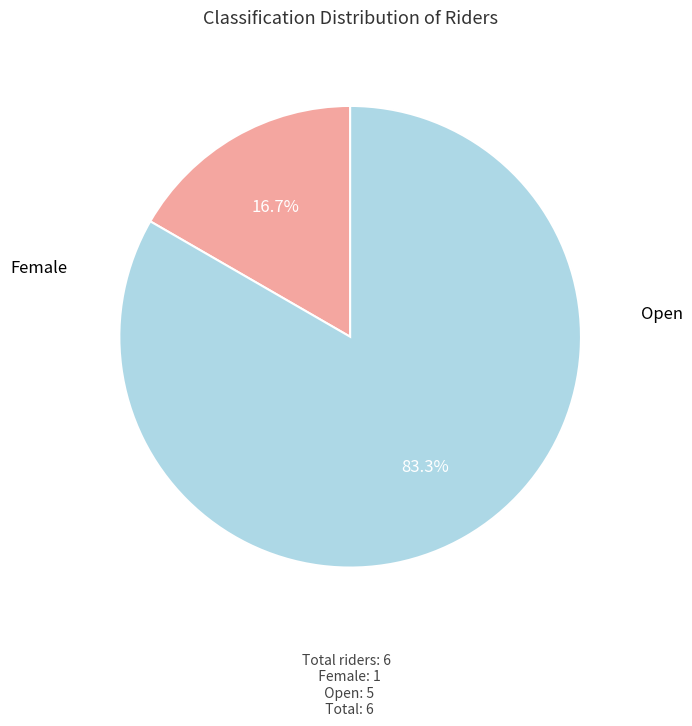

How many segments does this pie chart have?

2